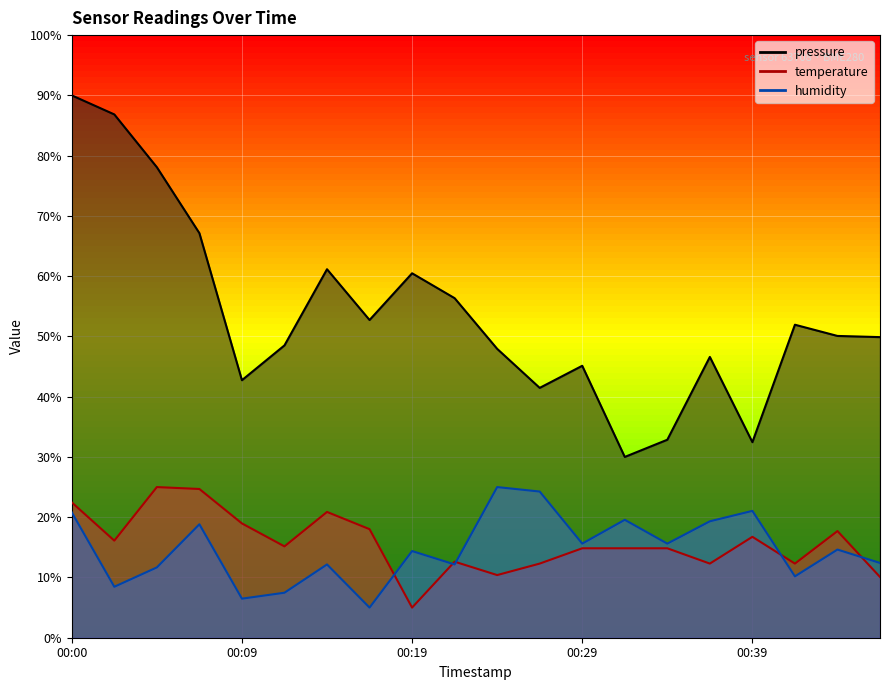

In temperature, how many points are lower than both neighbors (excluding endpoints)?

6